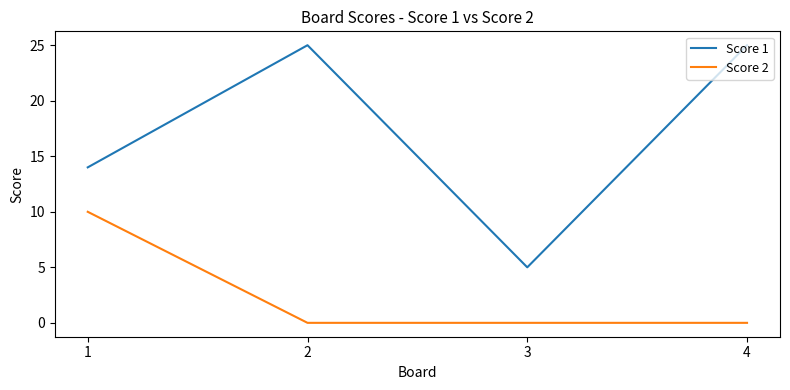

At 4, list the series in order from smallest to largest.

Score 2, Score 1